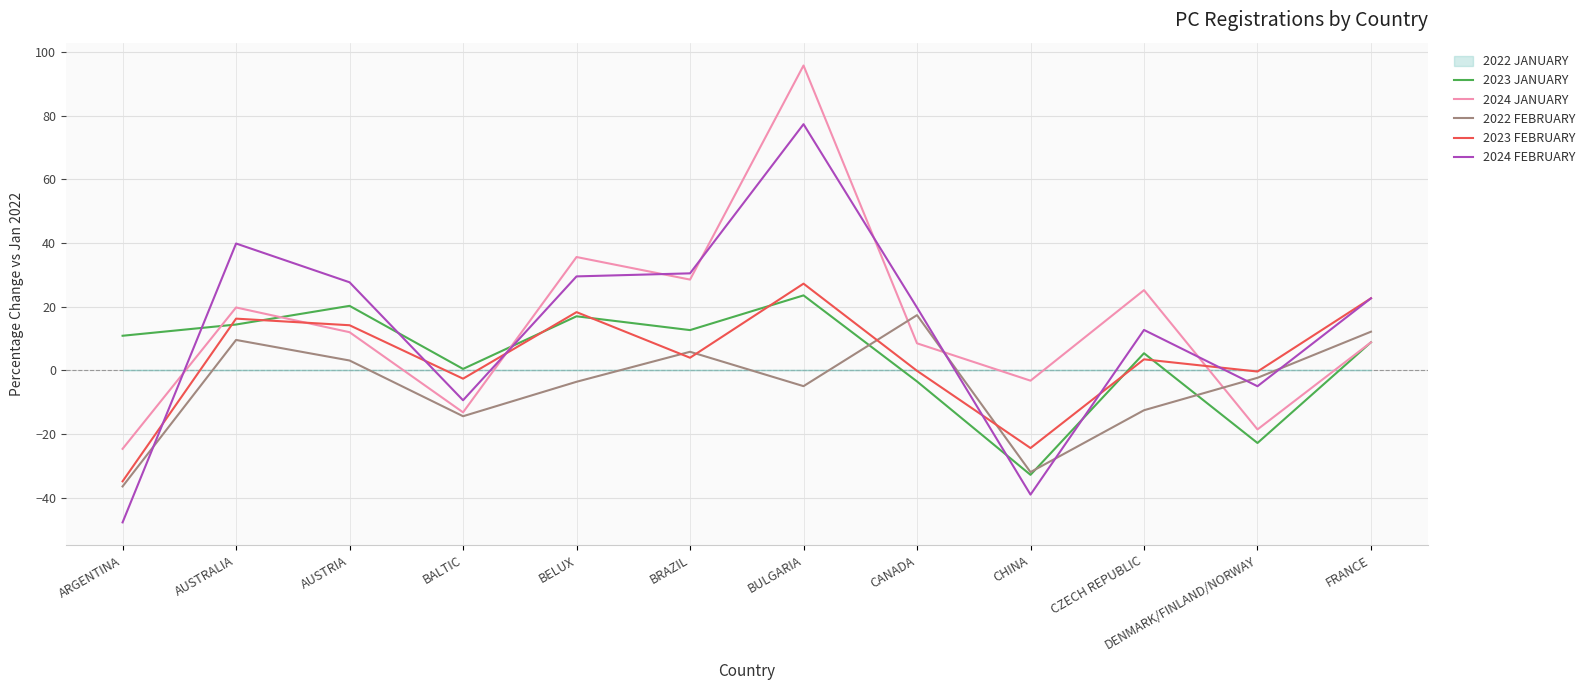

True or false: 2022 FEBRUARY and 2024 FEBRUARY cross at least once.

True